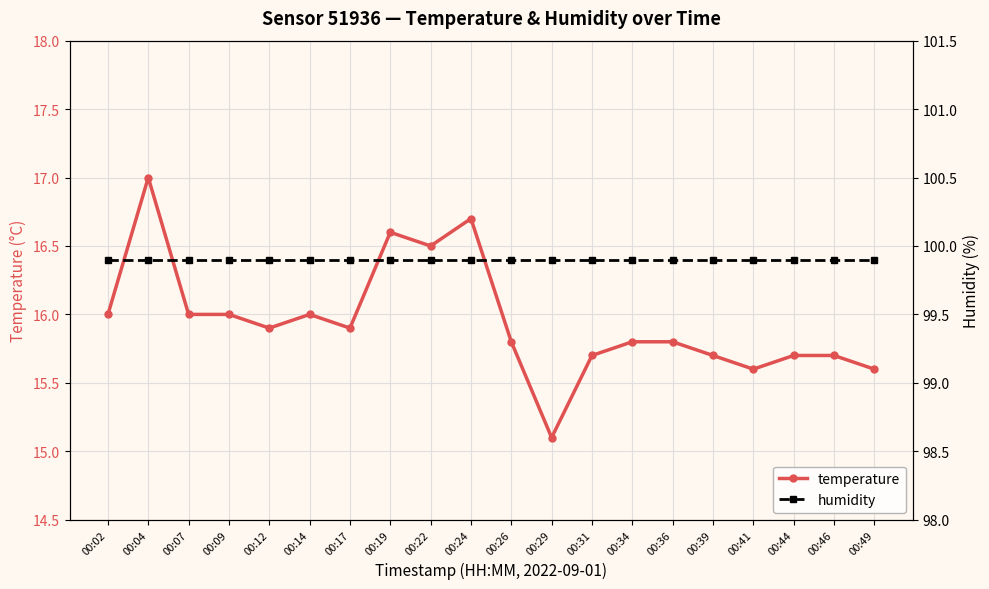

What is the spread (max minus min) of values at 00:12?

84.0